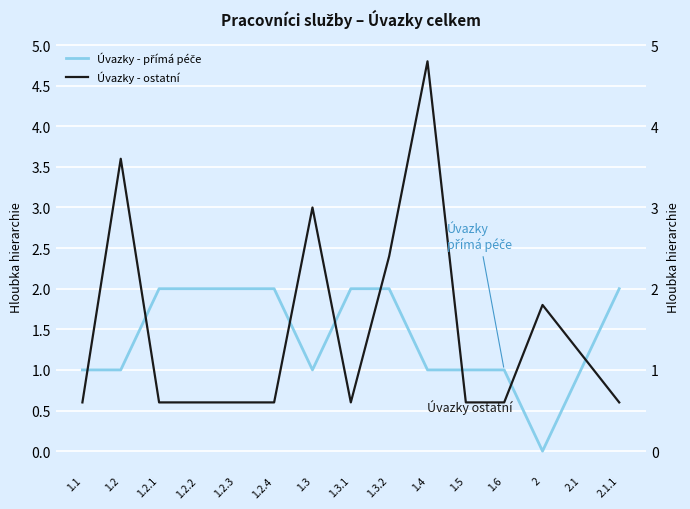

The Úvazky - přímá péče series shows 2.0 at 1.3.2. True or false?

True